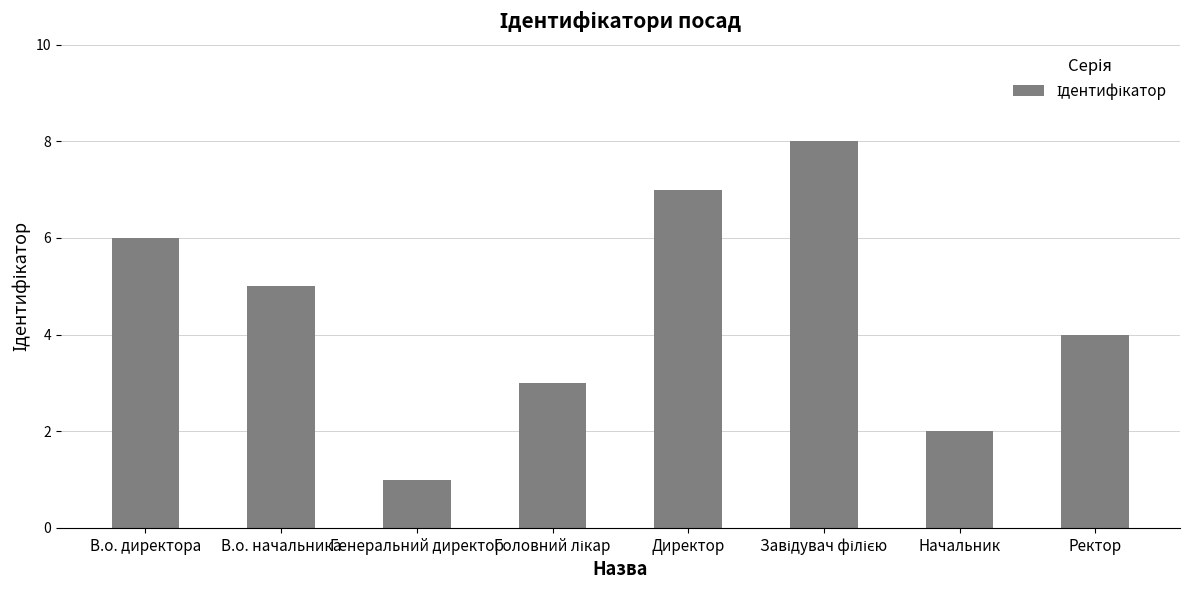

Are the bars grouped side by side (vs. stacked)?

No